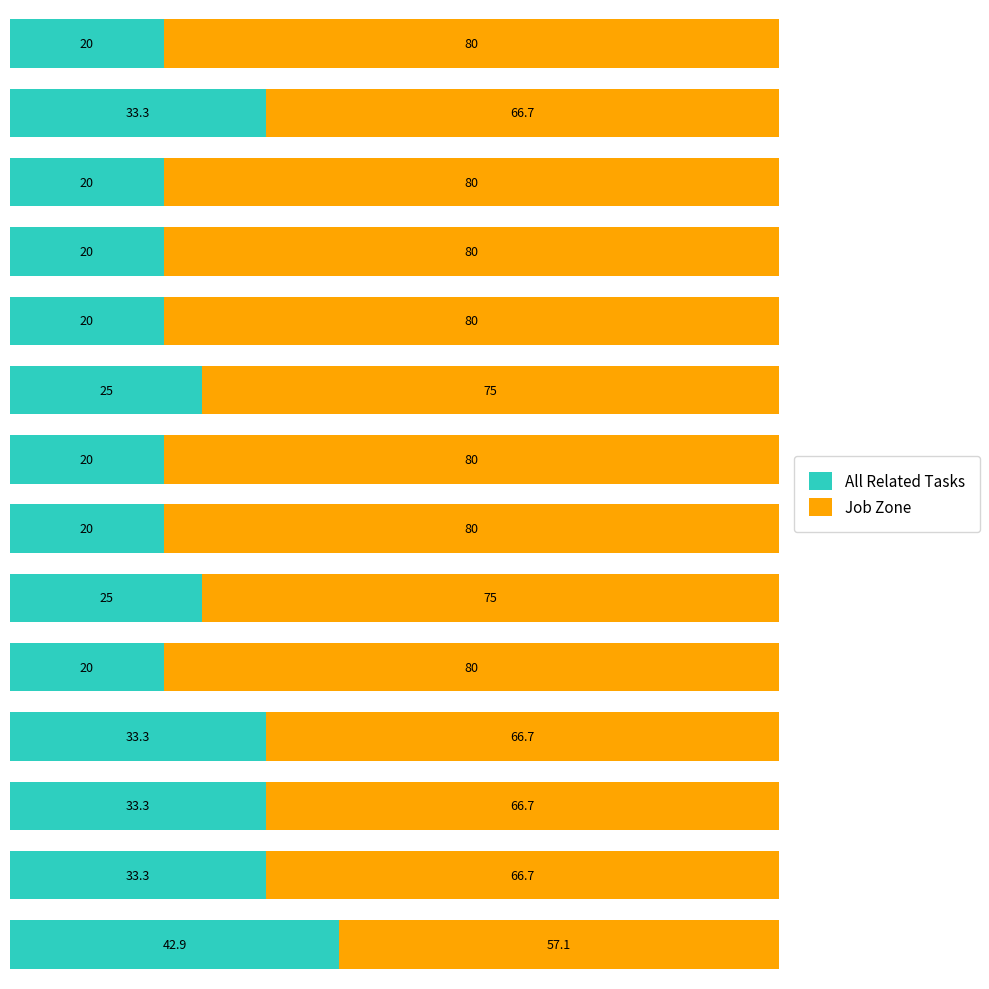

What is the maximum value for All Related Tasks?

42.9